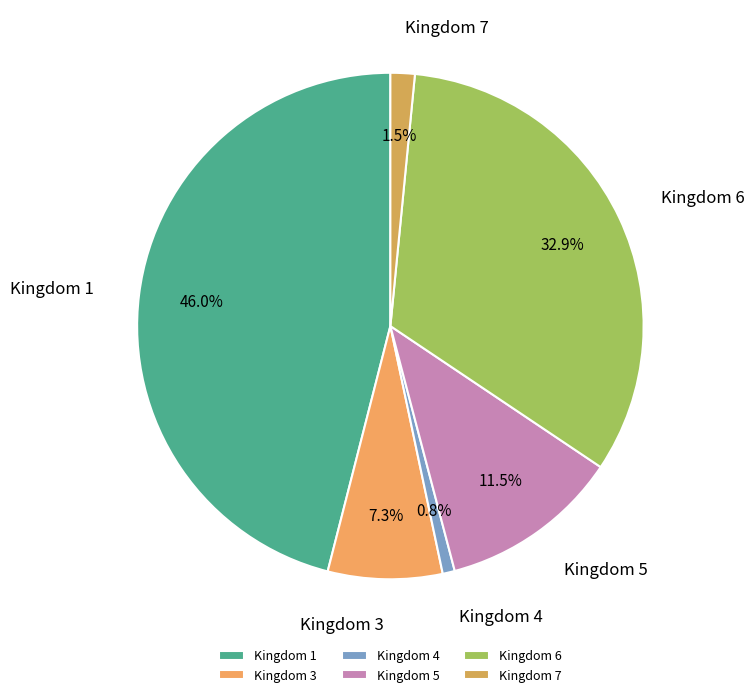

What is the ratio of the value at Kingdom 6 to the value at Kingdom 5?

2.9